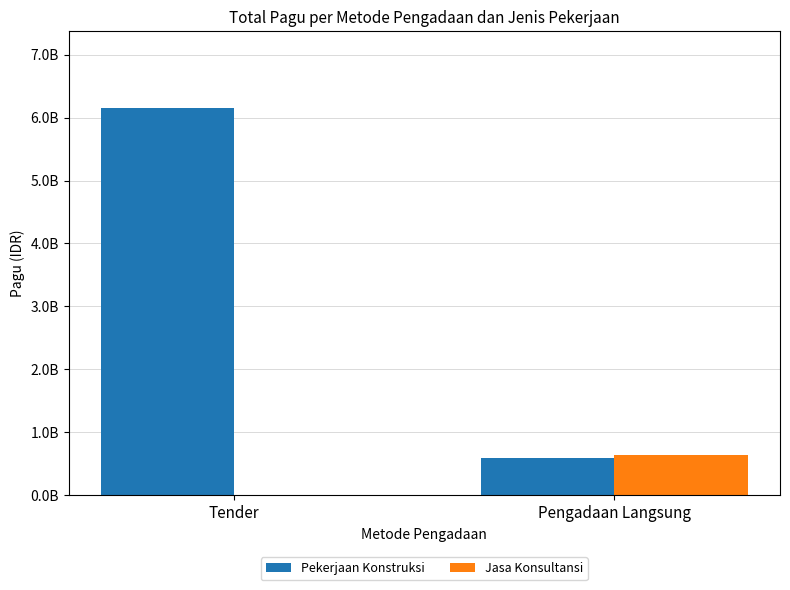

The Pekerjaan Konstruksi series shows 6145760780 at Tender. True or false?

True